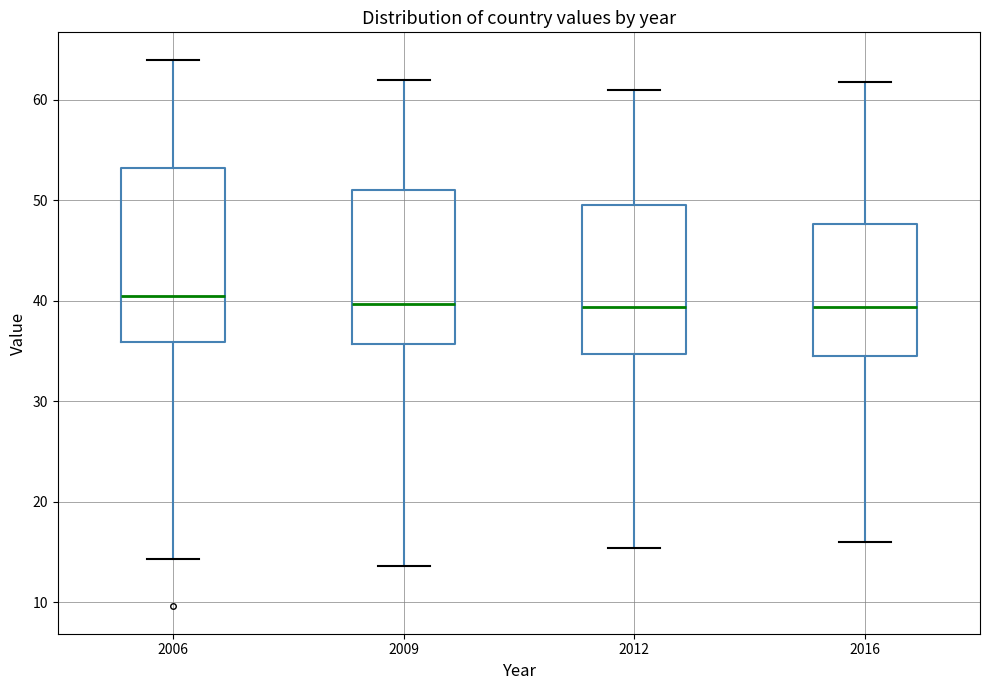

Which box is the tallest, from its lower edge to its upper edge?

2006